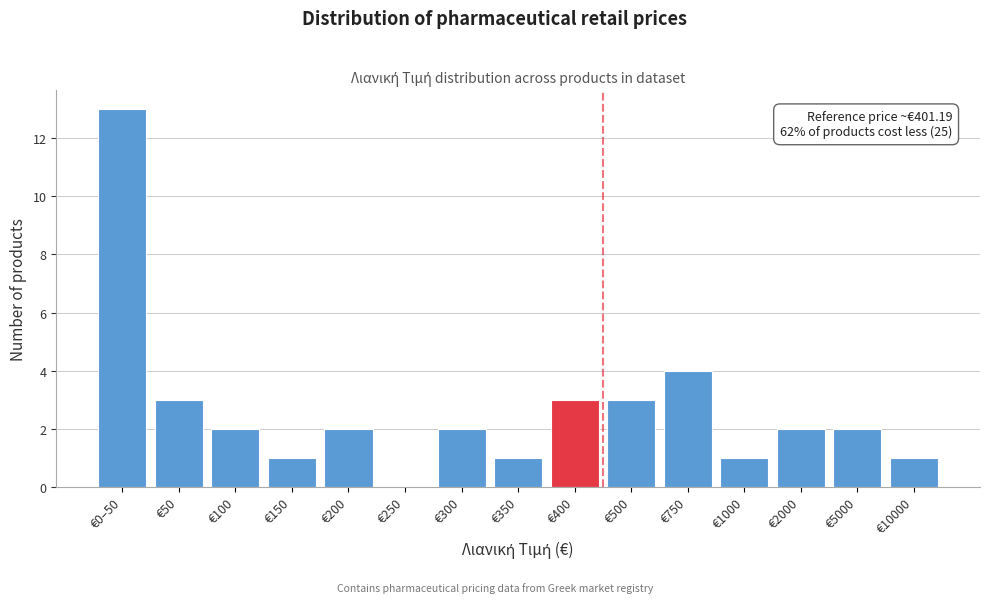

Reading left to right, list all the values displayed in this chart.

€0–50=13	€50=3	€100=2	€150=1	€200=2	€250=0	€300=2	€350=1	€400=3	€500=3	€750=4	€1000=1	€2000=2	€5000=2	€10000=1